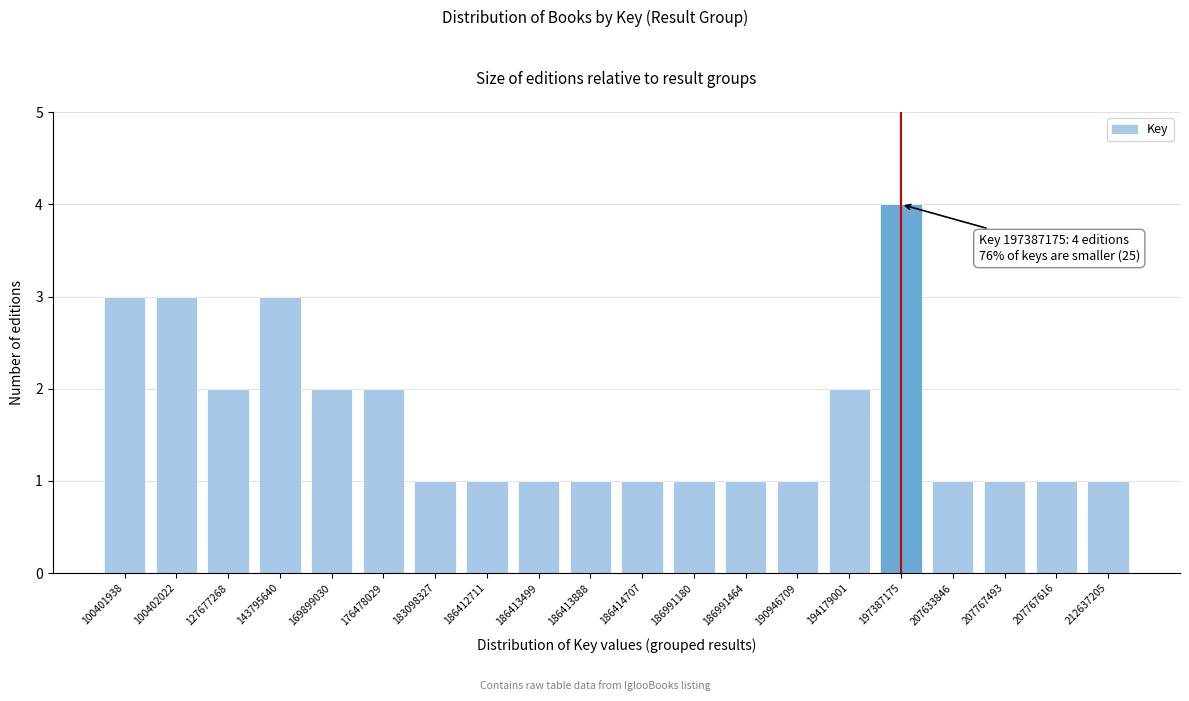

Reading left to right, extract all data points from this chart.

100401938=3	100402022=3	127677268=2	143795640=3	169899030=2	176478029=2	183098327=1	186412711=1	186413499=1	186413888=1	186414707=1	186991180=1	186991464=1	190946709=1	194179001=2	197387175=4	207633846=1	207767493=1	207767616=1	212637205=1